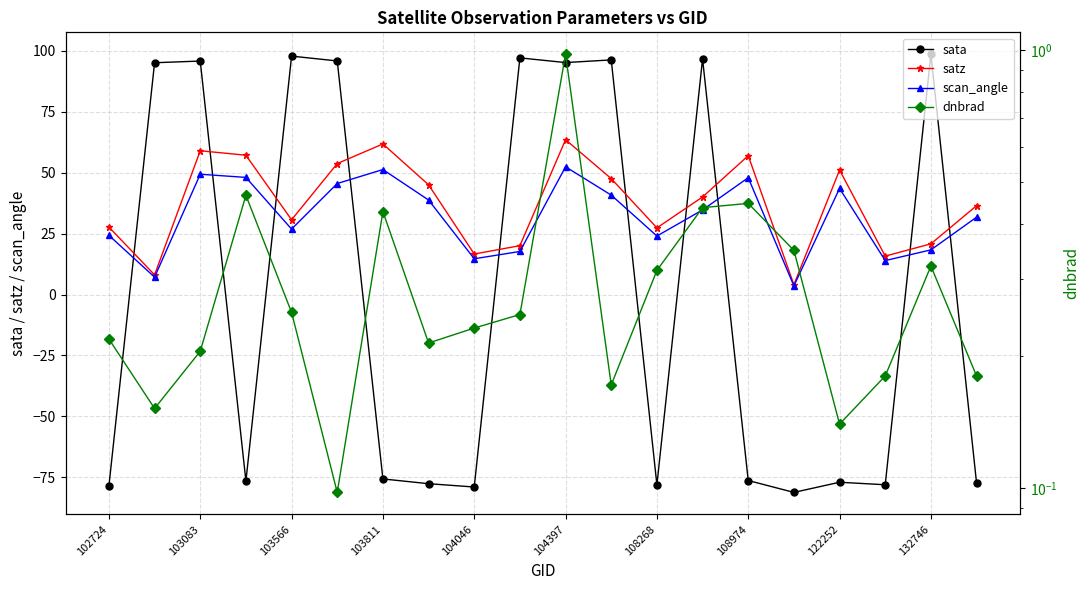

True or false: sata has more than 1 points higher than both neighbors.

True